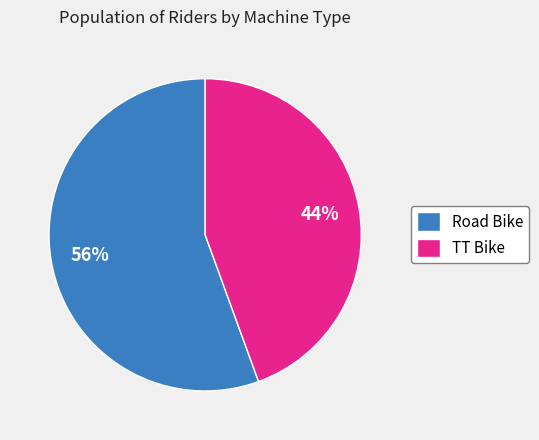

To the nearest percent, what is the average slice percentage?

50%